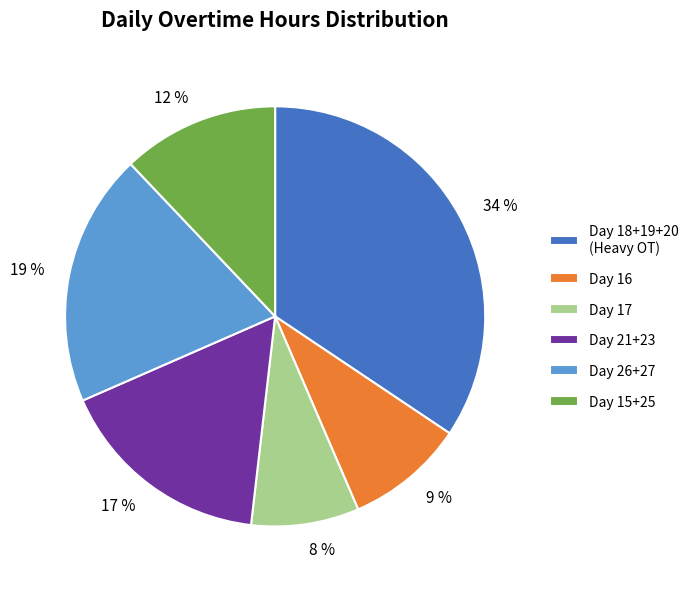

To the nearest percent, what percentage of the pie is 19 %?

19%